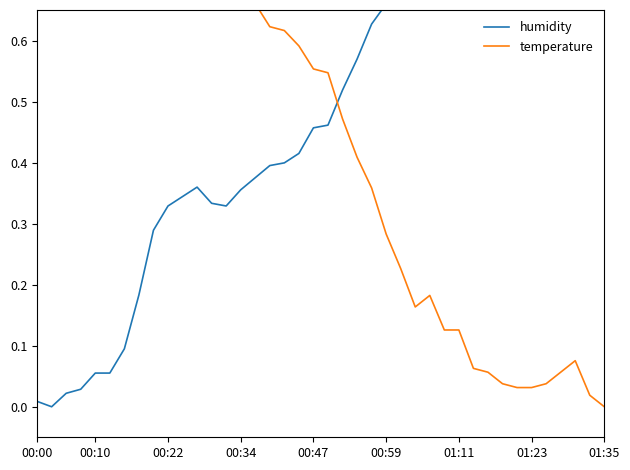

How many intersections are there between temperature and humidity?

1